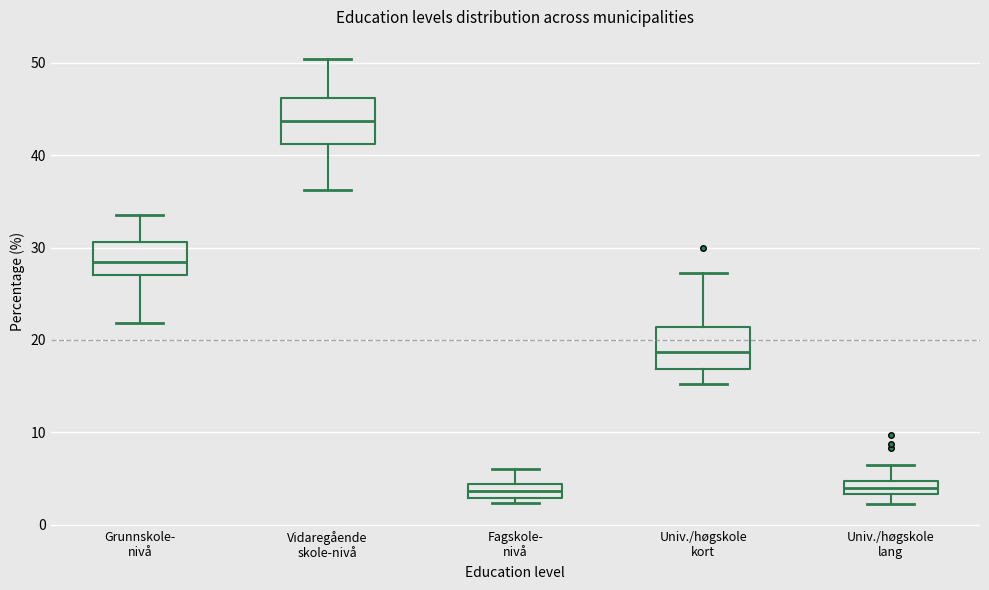

Where is the lower edge of the box for Vidaregående skole-nivå on the y-axis? The values are not printed on the chart, so give them approximately, as read against the axis.

41